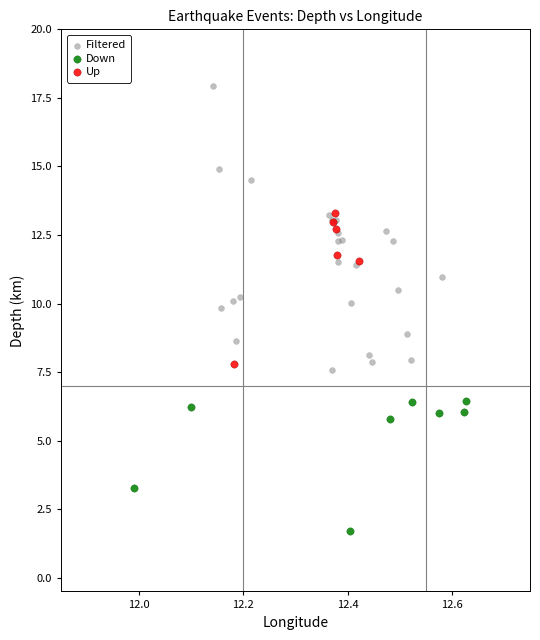

Which series has the largest Y range (max minus min)?

Filtered